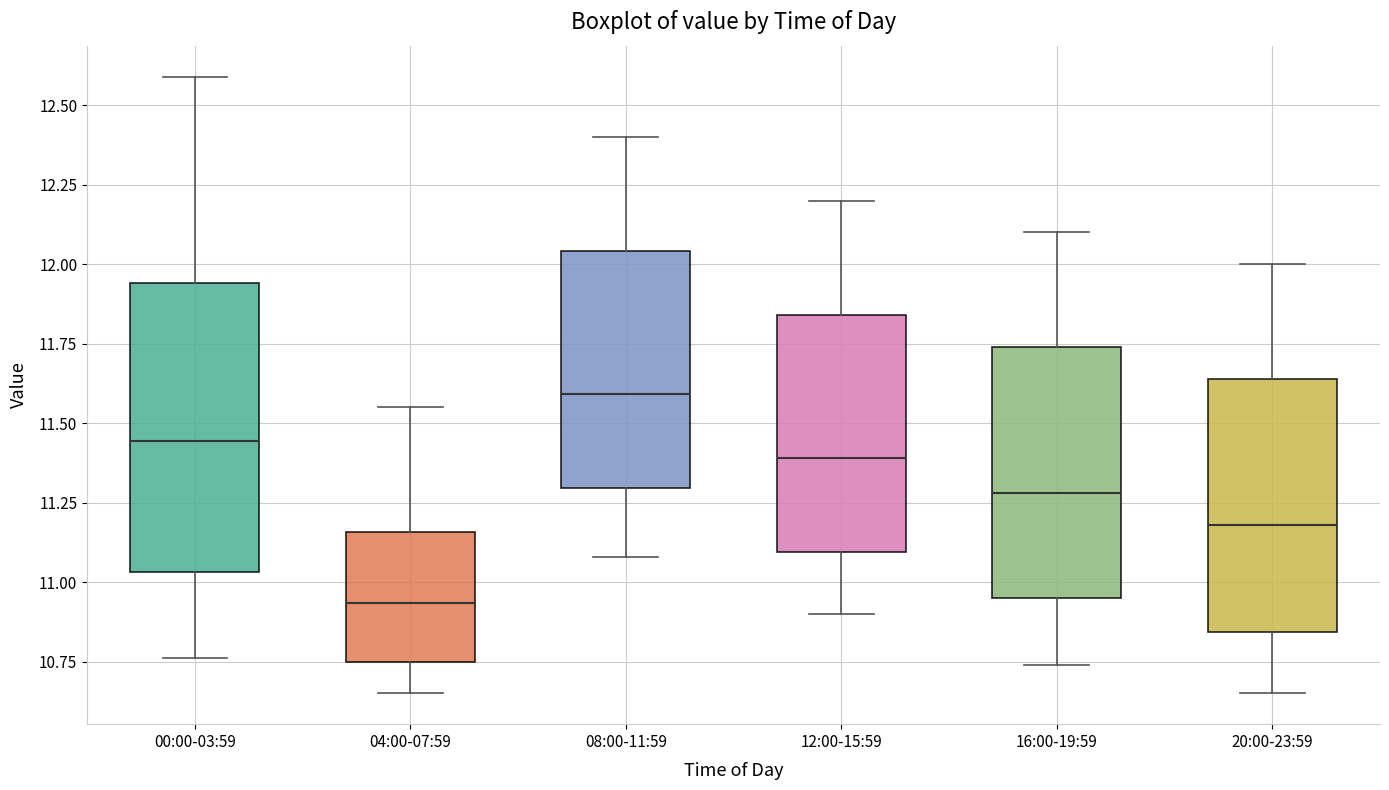

Reading left to right, transcribe this box plot: for each box, give where its median line is, the range the box spans, and where its two whiskers end, as read against the y-axis. The values are not printed on the chart, so give them approximately, as read against the axis.

00:00-03:59: median 11.45, box 11.05 to 11.95, whiskers 10.75 to 12.60
04:00-07:59: median 10.95, box 10.75 to 11.15, whiskers 10.65 to 11.55
08:00-11:59: median 11.60, box 11.30 to 12.05, whiskers 11.10 to 12.40
12:00-15:59: median 11.40, box 11.10 to 11.85, whiskers 10.90 to 12.20
16:00-19:59: median 11.30, box 10.95 to 11.75, whiskers 10.75 to 12.10
20:00-23:59: median 11.20, box 10.85 to 11.65, whiskers 10.65 to 12.00